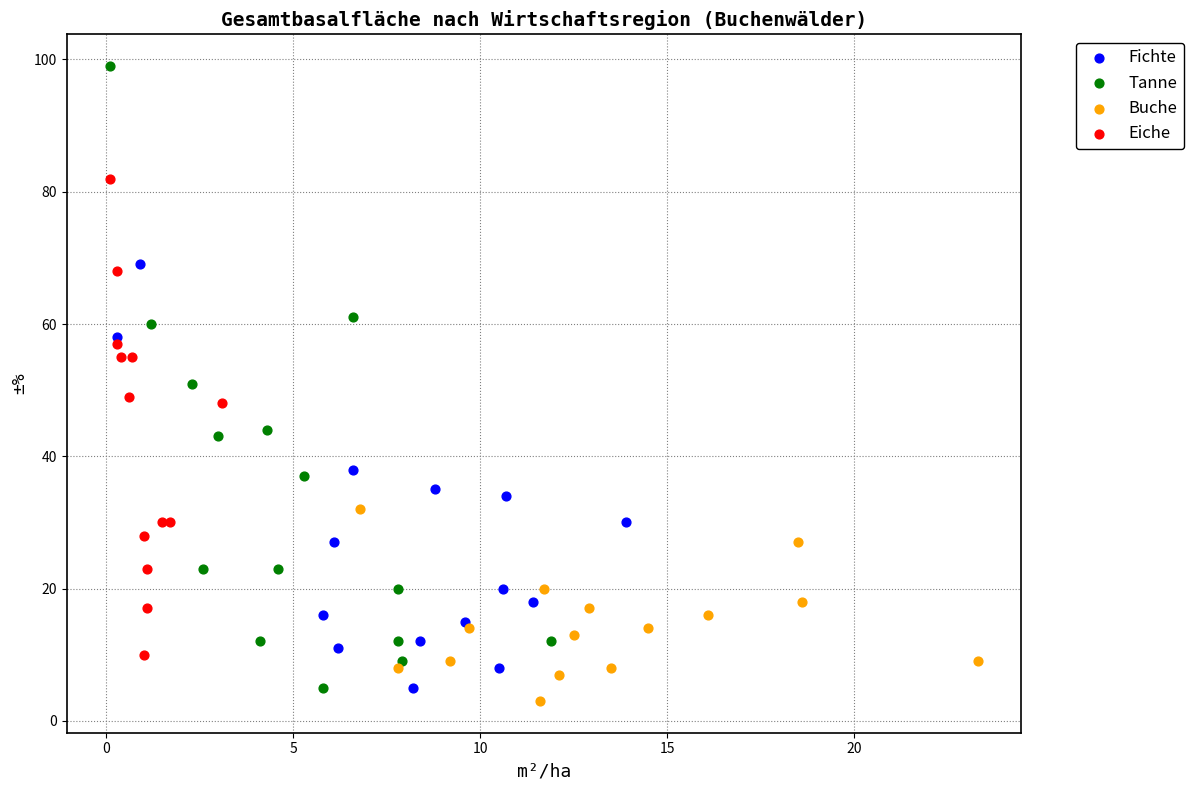

What are all the series names shown in the legend?

Fichte, Tanne, Buche, Eiche